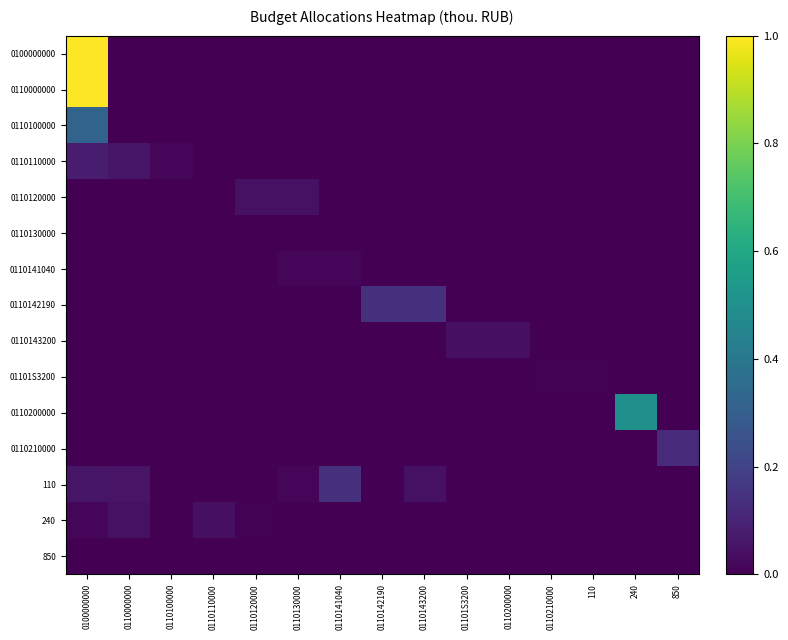

Reading left to right, what are all the values shown in this chart?

0100000000: 0100000000=1.0	0110000000=0.0	0110100000=0.0	0110110000=0.0	0110120000=0.0	0110130000=0.0	0110141040=0.0	0110142190=0.0	0110143200=0.0	01101S3200=0.0	0110200000=0.0	0110210000=0.0	110=0.0	240=0.0	850=0.0
0110000000: 0100000000=1.0	0110000000=0.0	0110100000=0.0	0110110000=0.0	0110120000=0.0	0110130000=0.0	0110141040=0.0	0110142190=0.0	0110143200=0.0	01101S3200=0.0	0110200000=0.0	0110210000=0.0	110=0.0	240=0.0	850=0.0
0110100000: 0100000000=0.3	0110000000=0.0	0110100000=0.0	0110110000=0.0	0110120000=0.0	0110130000=0.0	0110141040=0.0	0110142190=0.0	0110143200=0.0	01101S3200=0.0	0110200000=0.0	0110210000=0.0	110=0.0	240=0.0	850=0.0
0110110000: 0100000000=0.1	0110000000=0.1	0110100000=0.0	0110110000=0.0	0110120000=0.0	0110130000=0.0	0110141040=0.0	0110142190=0.0	0110143200=0.0	01101S3200=0.0	0110200000=0.0	0110210000=0.0	110=0.0	240=0.0	850=0.0
0110120000: 0100000000=0.0	0110000000=0.0	0110100000=0.0	0110110000=0.0	0110120000=0.0	0110130000=0.0	0110141040=0.0	0110142190=0.0	0110143200=0.0	01101S3200=0.0	0110200000=0.0	0110210000=0.0	110=0.0	240=0.0	850=0.0
0110130000: 0100000000=0.0	0110000000=0.0	0110100000=0.0	0110110000=0.0	0110120000=0.0	0110130000=0.0	0110141040=0.0	0110142190=0.0	0110143200=0.0	01101S3200=0.0	0110200000=0.0	0110210000=0.0	110=0.0	240=0.0	850=0.0
0110141040: 0100000000=0.0	0110000000=0.0	0110100000=0.0	0110110000=0.0	0110120000=0.0	0110130000=0.0	0110141040=0.0	0110142190=0.0	0110143200=0.0	01101S3200=0.0	0110200000=0.0	0110210000=0.0	110=0.0	240=0.0	850=0.0
0110142190: 0100000000=0.0	0110000000=0.0	0110100000=0.0	0110110000=0.0	0110120000=0.0	0110130000=0.0	0110141040=0.0	0110142190=0.1	0110143200=0.1	01101S3200=0.0	0110200000=0.0	0110210000=0.0	110=0.0	240=0.0	850=0.0
0110143200: 0100000000=0.0	0110000000=0.0	0110100000=0.0	0110110000=0.0	0110120000=0.0	0110130000=0.0	0110141040=0.0	0110142190=0.0	0110143200=0.0	01101S3200=0.0	0110200000=0.0	0110210000=0.0	110=0.0	240=0.0	850=0.0
01101S3200: 0100000000=0.0	0110000000=0.0	0110100000=0.0	0110110000=0.0	0110120000=0.0	0110130000=0.0	0110141040=0.0	0110142190=0.0	0110143200=0.0	01101S3200=0.0	0110200000=0.0	0110210000=0.0	110=0.0	240=0.0	850=0.0
0110200000: 0100000000=0.0	0110000000=0.0	0110100000=0.0	0110110000=0.0	0110120000=0.0	0110130000=0.0	0110141040=0.0	0110142190=0.0	0110143200=0.0	01101S3200=0.0	0110200000=0.0	0110210000=0.0	110=0.0	240=0.5	850=0.0
0110210000: 0100000000=0.0	0110000000=0.0	0110100000=0.0	0110110000=0.0	0110120000=0.0	0110130000=0.0	0110141040=0.0	0110142190=0.0	0110143200=0.0	01101S3200=0.0	0110200000=0.0	0110210000=0.0	110=0.0	240=0.0	850=0.1
110: 0100000000=0.1	0110000000=0.1	0110100000=0.0	0110110000=0.0	0110120000=0.0	0110130000=0.0	0110141040=0.1	0110142190=0.0	0110143200=0.0	01101S3200=0.0	0110200000=0.0	0110210000=0.0	110=0.0	240=0.0	850=0.0
240: 0100000000=0.0	0110000000=0.0	0110100000=0.0	0110110000=0.0	0110120000=0.0	0110130000=0.0	0110141040=0.0	0110142190=0.0	0110143200=0.0	01101S3200=0.0	0110200000=0.0	0110210000=0.0	110=0.0	240=0.0	850=0.0
850: 0100000000=0.0	0110000000=0.0	0110100000=0.0	0110110000=0.0	0110120000=0.0	0110130000=0.0	0110141040=0.0	0110142190=0.0	0110143200=0.0	01101S3200=0.0	0110200000=0.0	0110210000=0.0	110=0.0	240=0.0	850=0.0